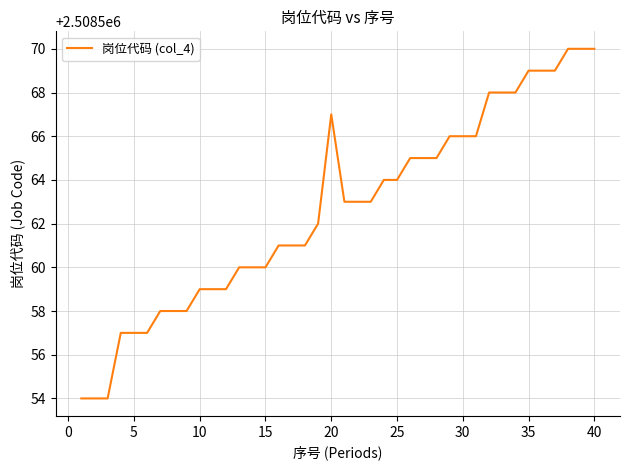

What is the difference between the maximum and minimum values?

16